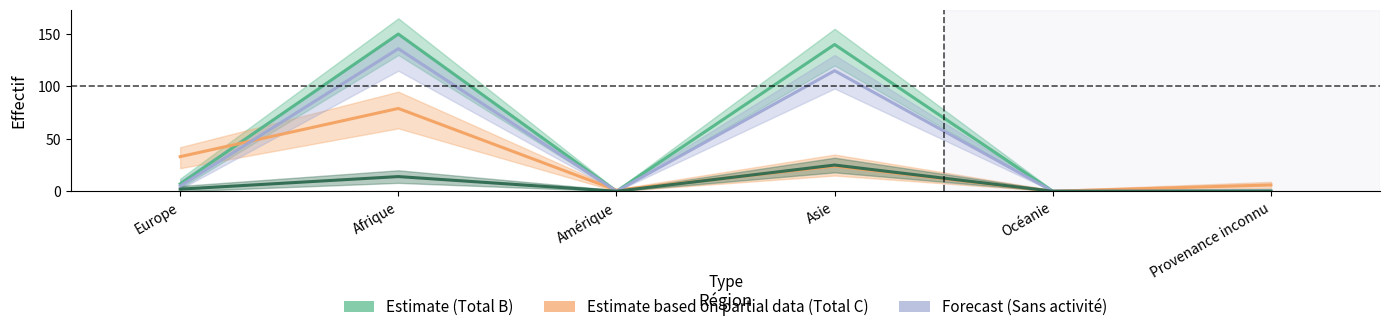

Reading left to right, list all the values displayed in this chart.

Total B (Estimate): 7	150	0	140	0	0
Total C (Estimate based on partial data): 33	79	1	24	0	6
Sans activité (Forecast): 5	136	0	115	0	0
Avec activité: 2	14	0	25	0	0